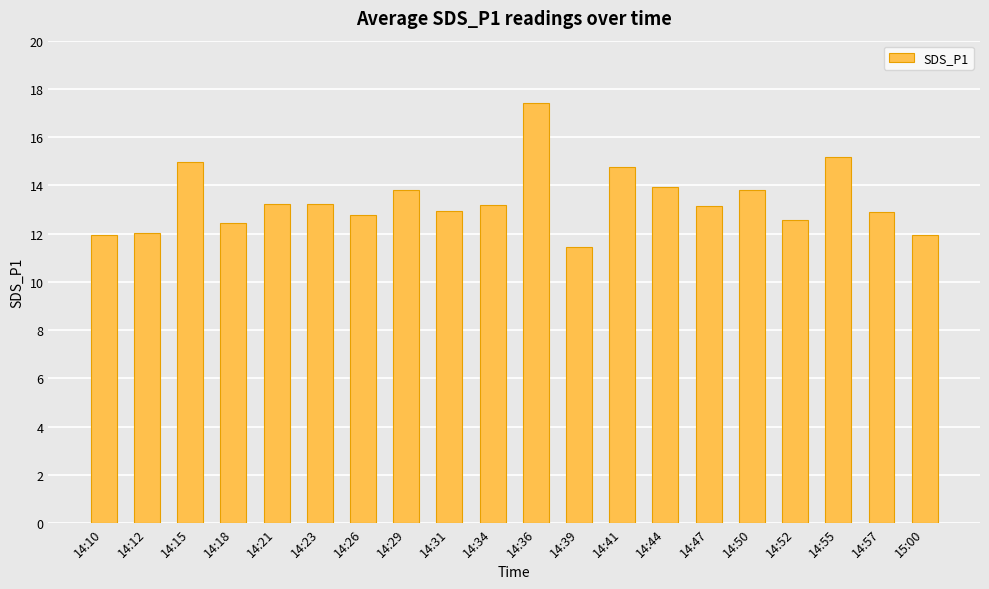

Which has a higher value, 14:15 or 14:26?

14:15